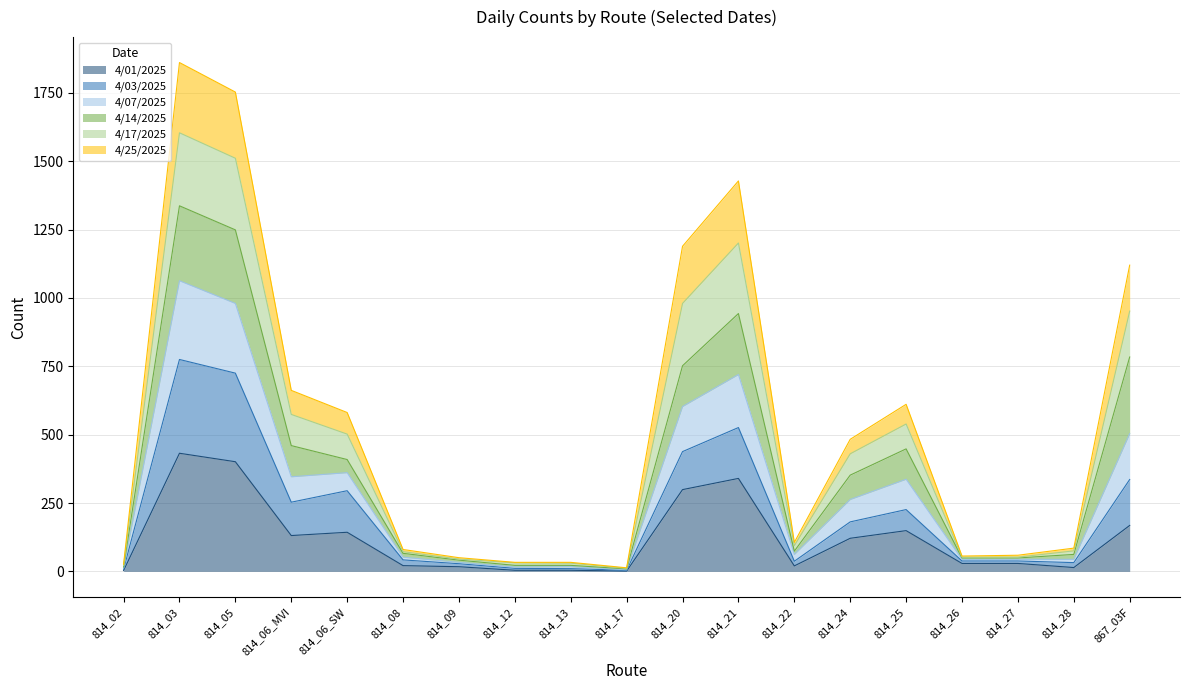

At which category is the sum across all series the highest?

814_03